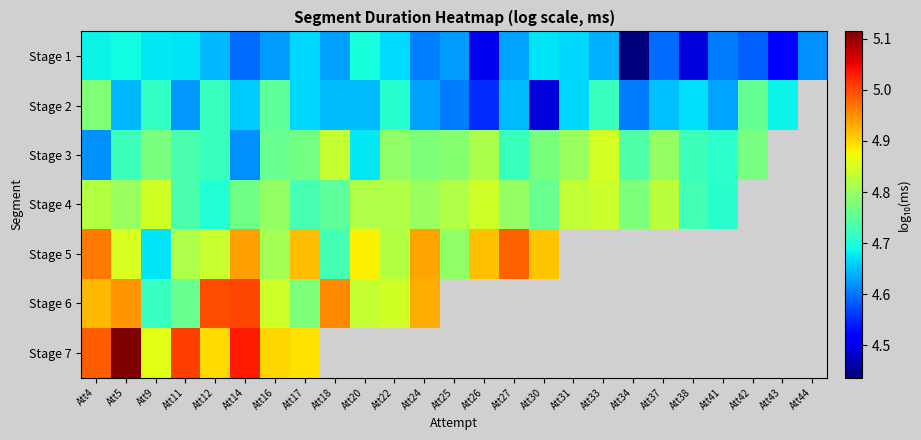

Which series changed the most between Att31 and Att34?

Stage 1